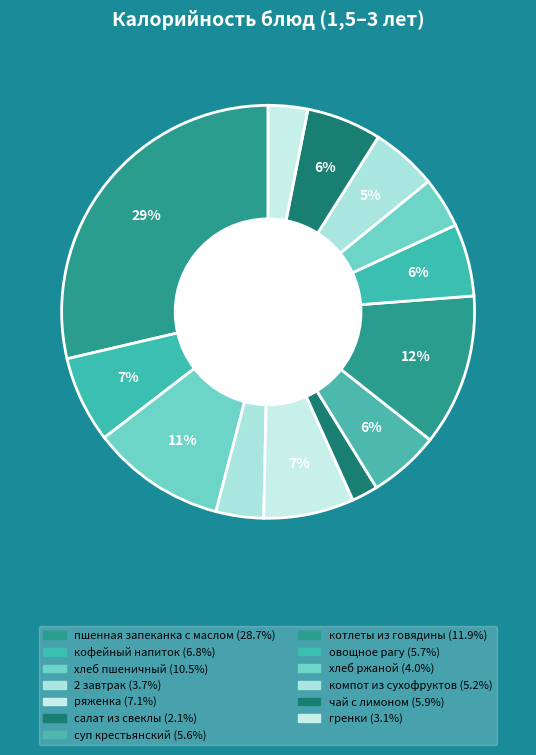

What is the largest slice in the pie chart?

пшенная запеканка с маслом